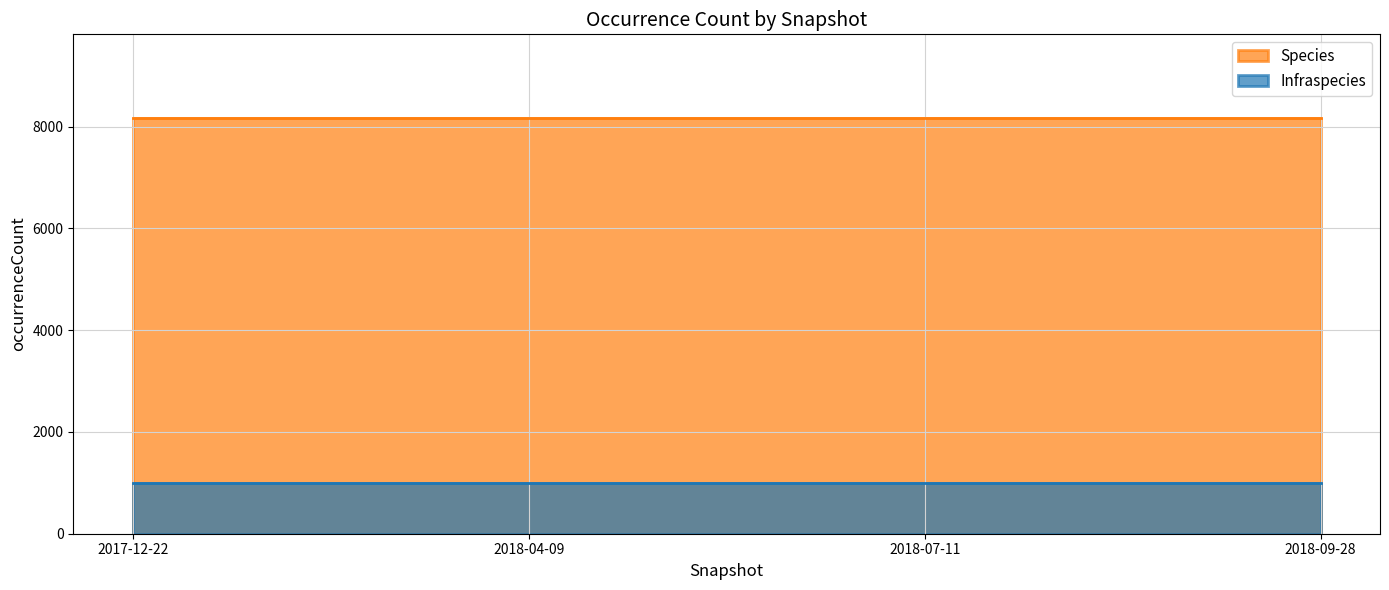

Which series has the widest spread of values?

Species